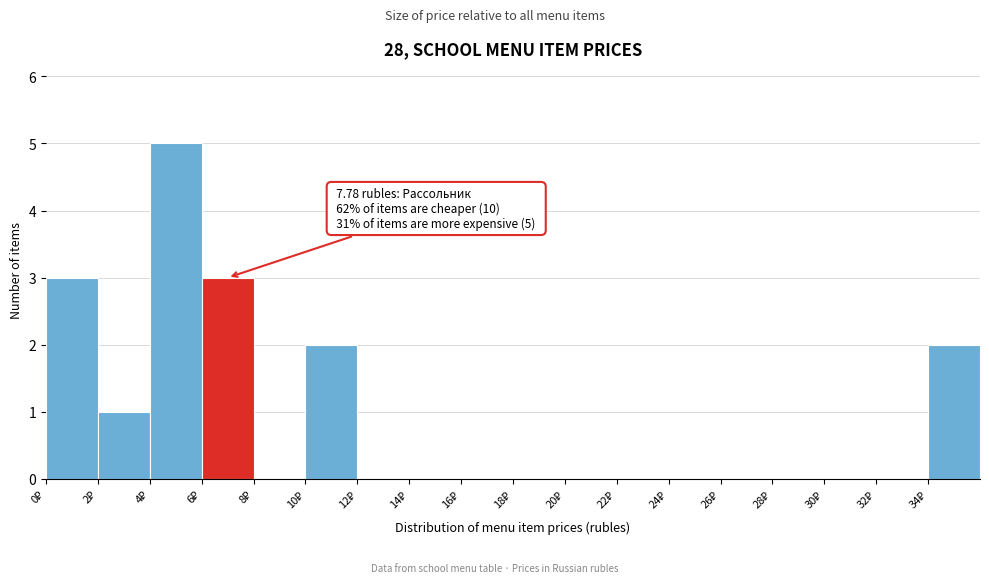

Over which range of the x-axis is the bar tallest?

4 to 6